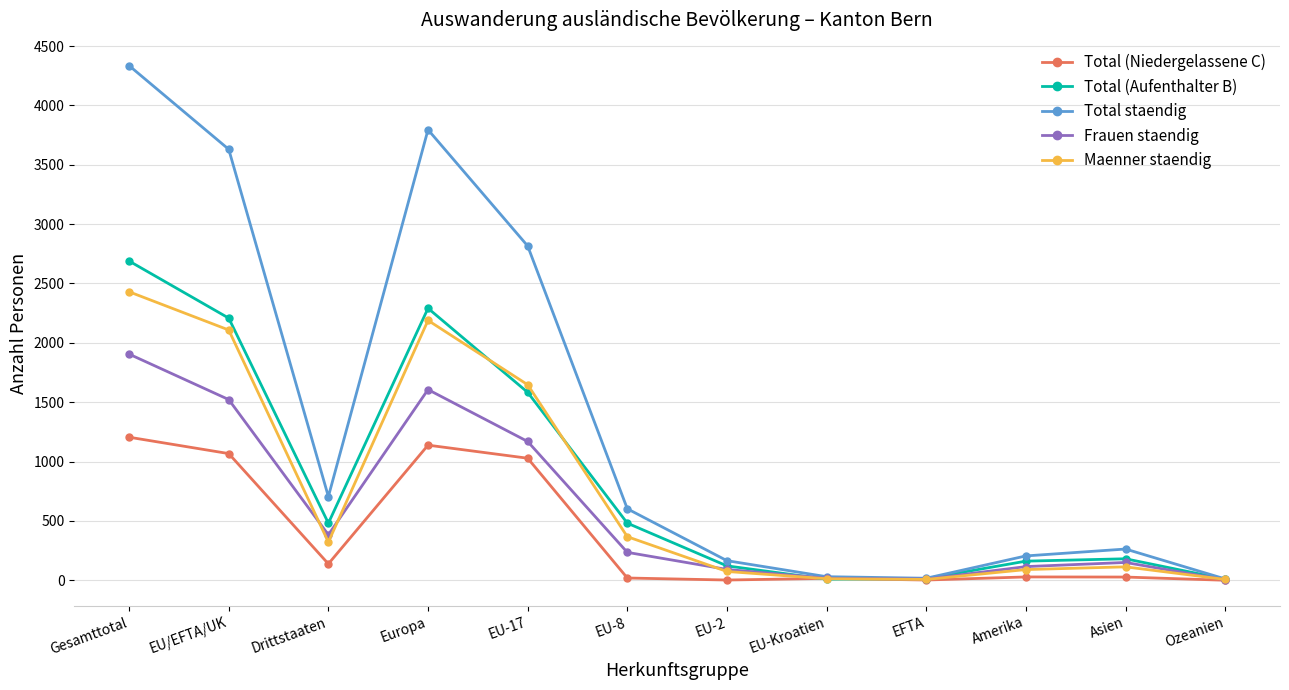

Which category has the highest value across all series?

Gesamttotal